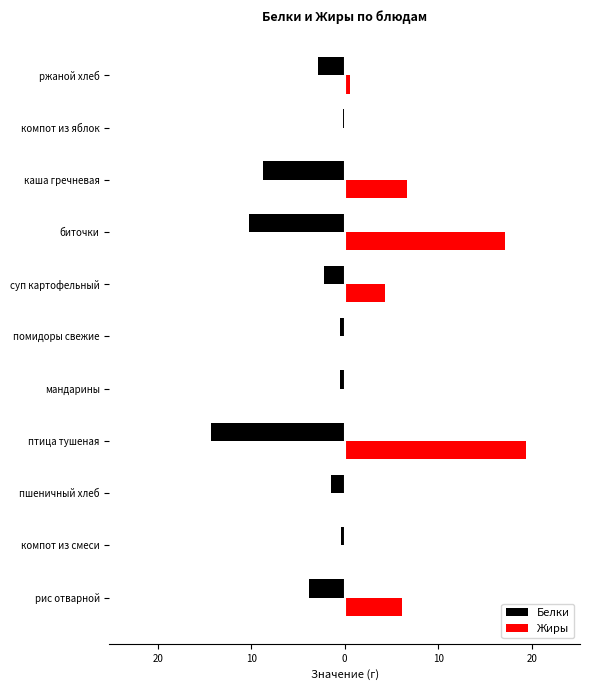

What is the difference between the maximum and second lowest values in the Белки series?

10.1